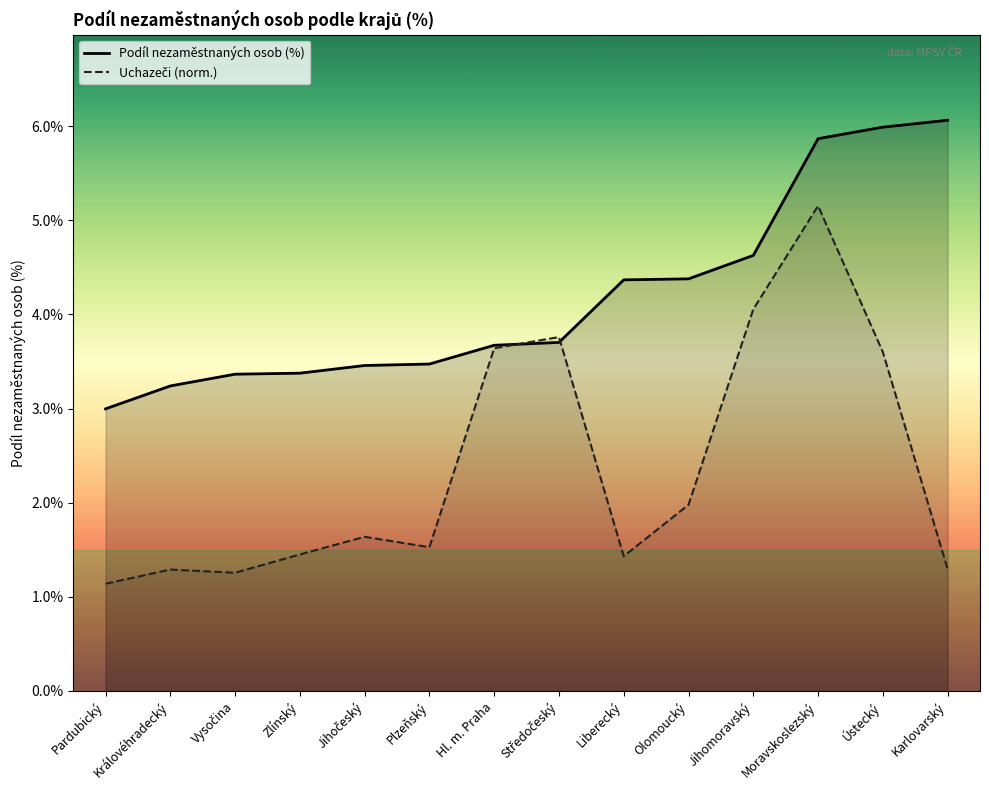

How many intersections are there between Uchazeči (norm.) and Podíl nezaměstnaných osob (%)?

2